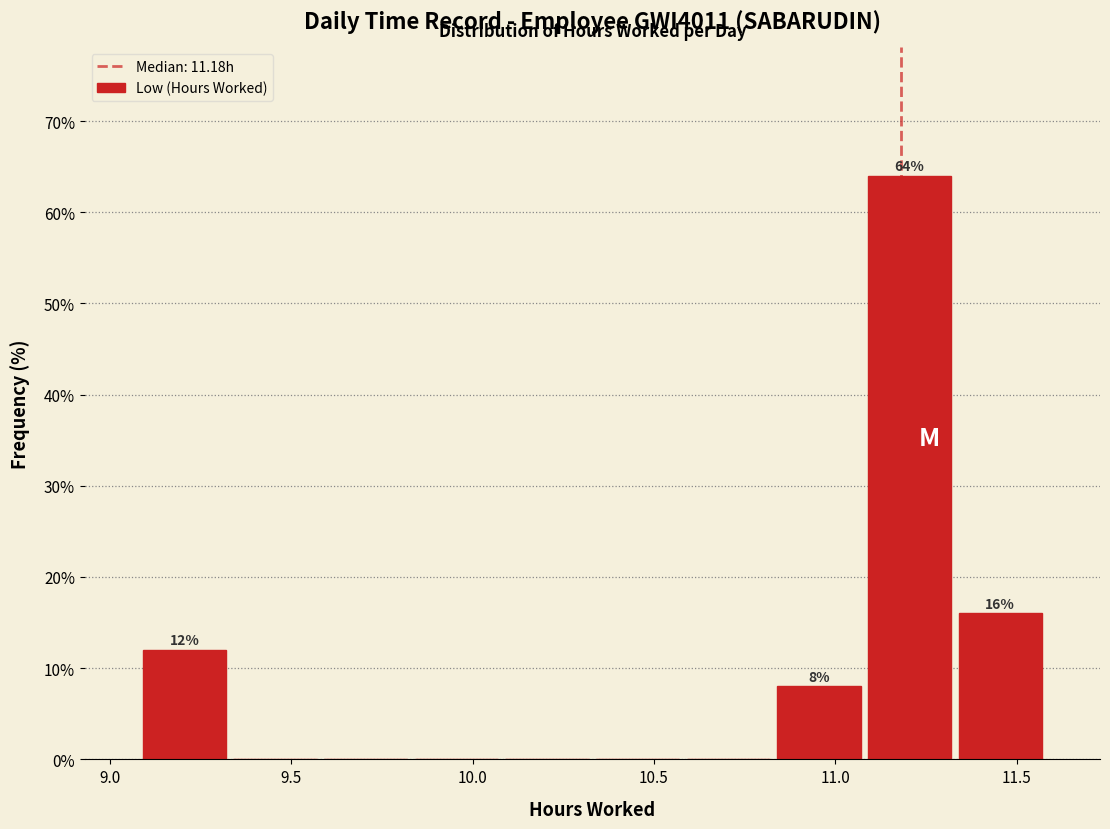

Which range on the x-axis has the tallest bar?

11.08 to 11.33